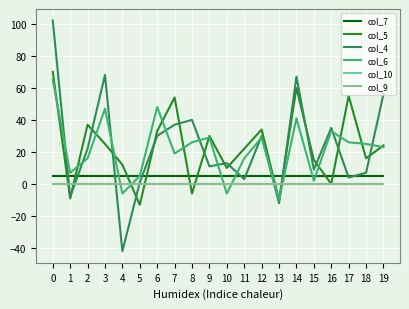

True or false: col_9 and col_7 intersect in this chart.

False